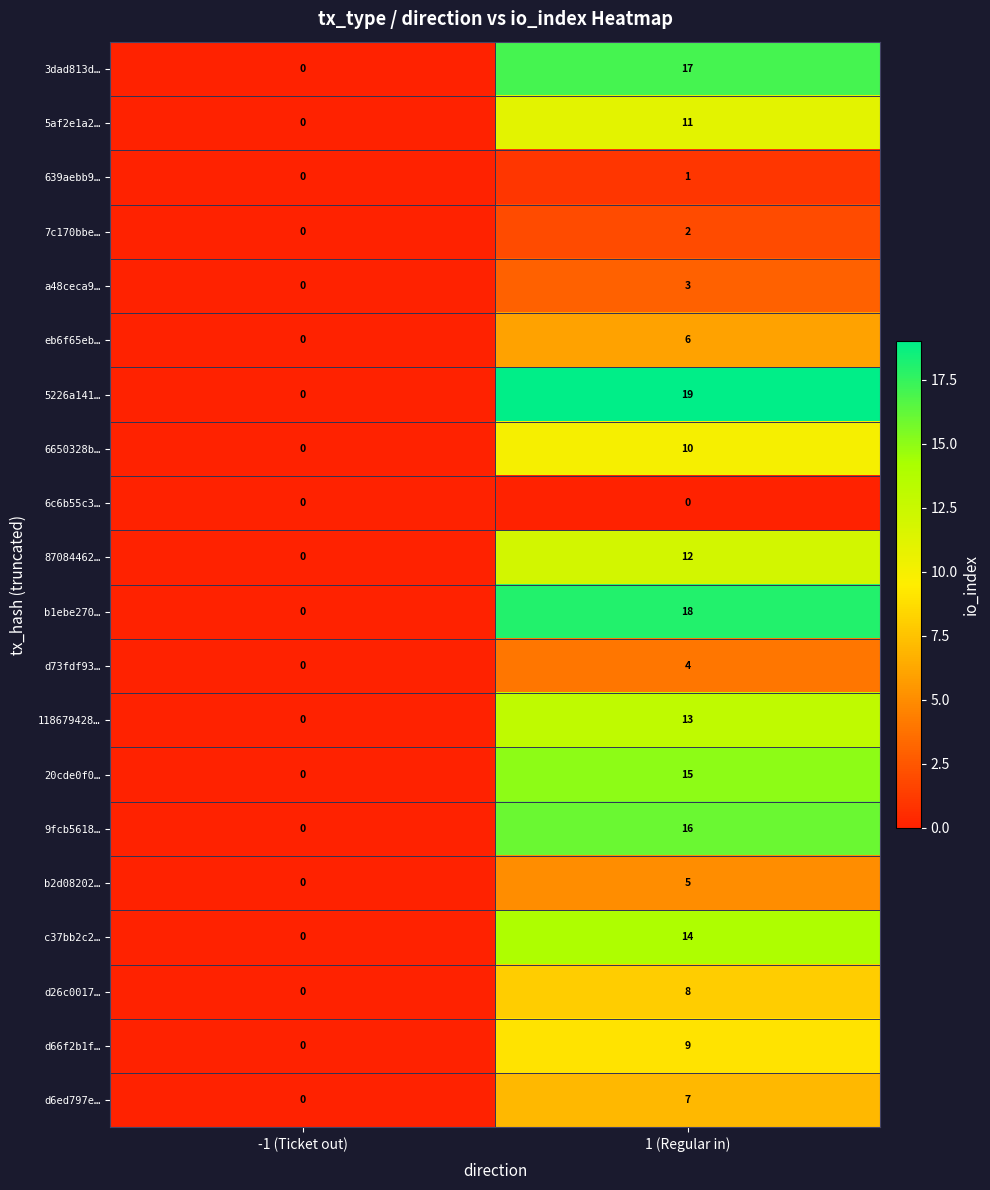

Rank the series by their maximum value, from highest to lowest.

5226a141…, b1ebe270…, 3dad813d…, 9fcb5618…, 20cde0f0…, c37bb2c2…, 118679428…, 87084462…, 5af2e1a2…, 6650328b…, d66f2b1f…, d26c0017…, d6ed797e…, eb6f65eb…, b2d08202…, d73fdf93…, a48ceca9…, 7c170bbe…, 639aebb9…, 6c6b55c3…